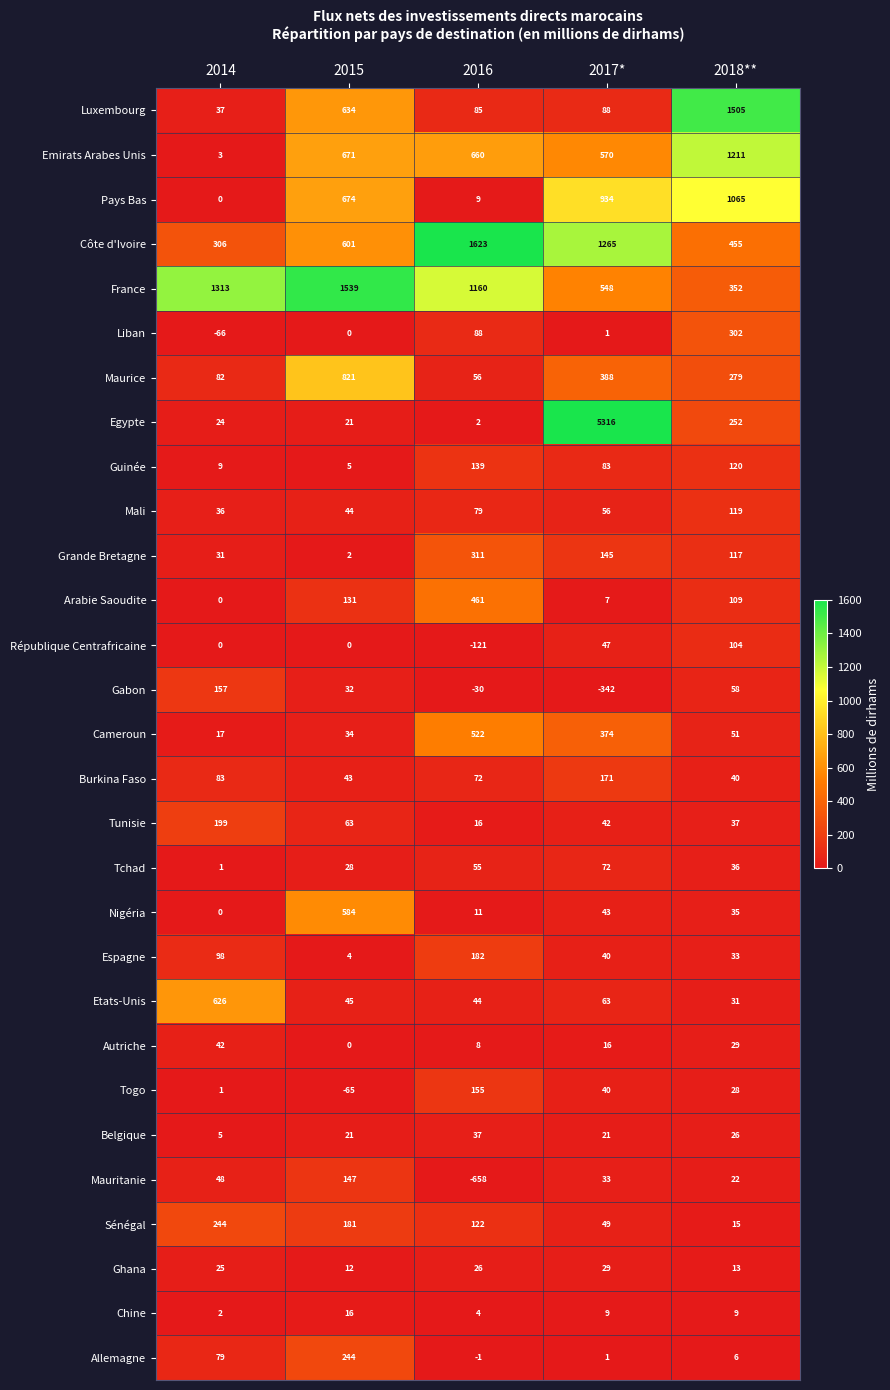

How many categories are shown in the chart?

5